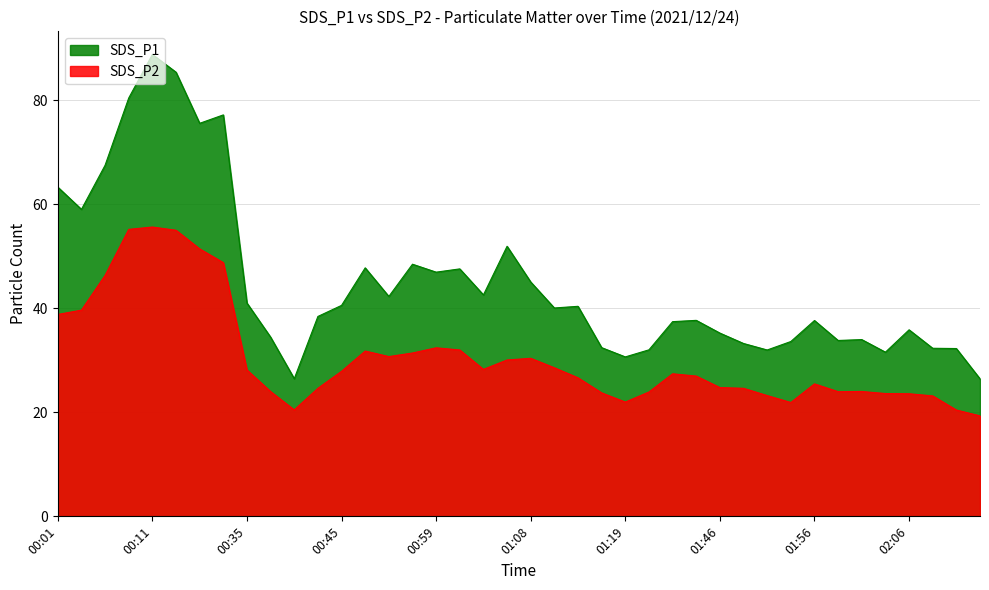

List the series in order of their overall mean, highest first.

SDS_P1, SDS_P2